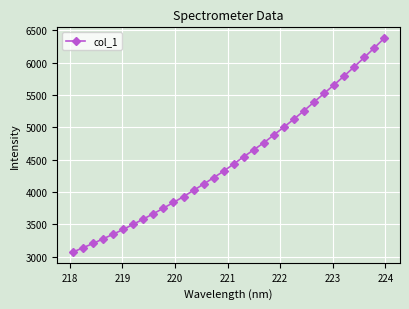

What is the greatest value displayed?

6383.2